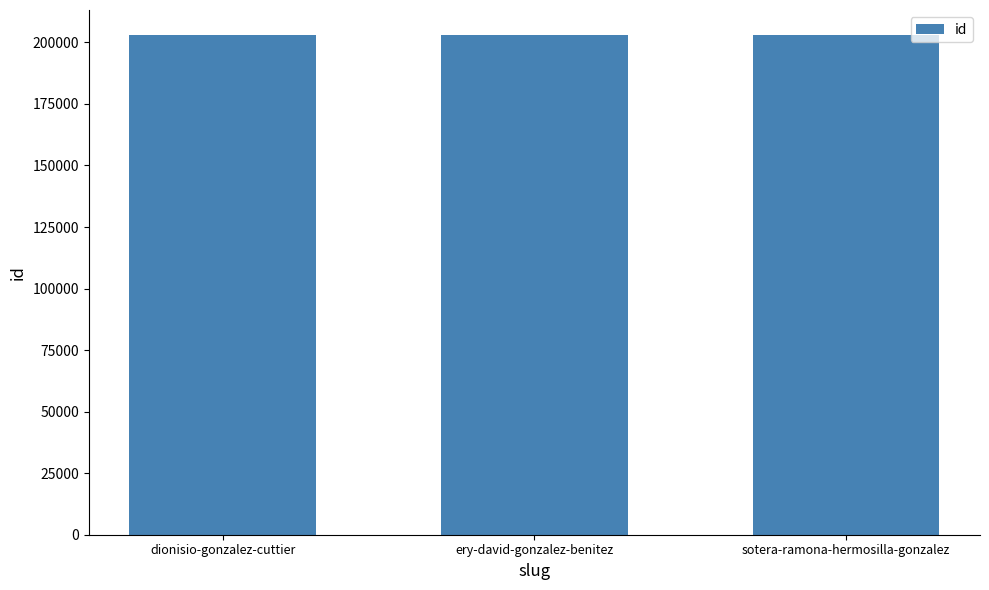

The value at sotera-ramona-hermosilla-gonzalez is 81460. True or false?

False